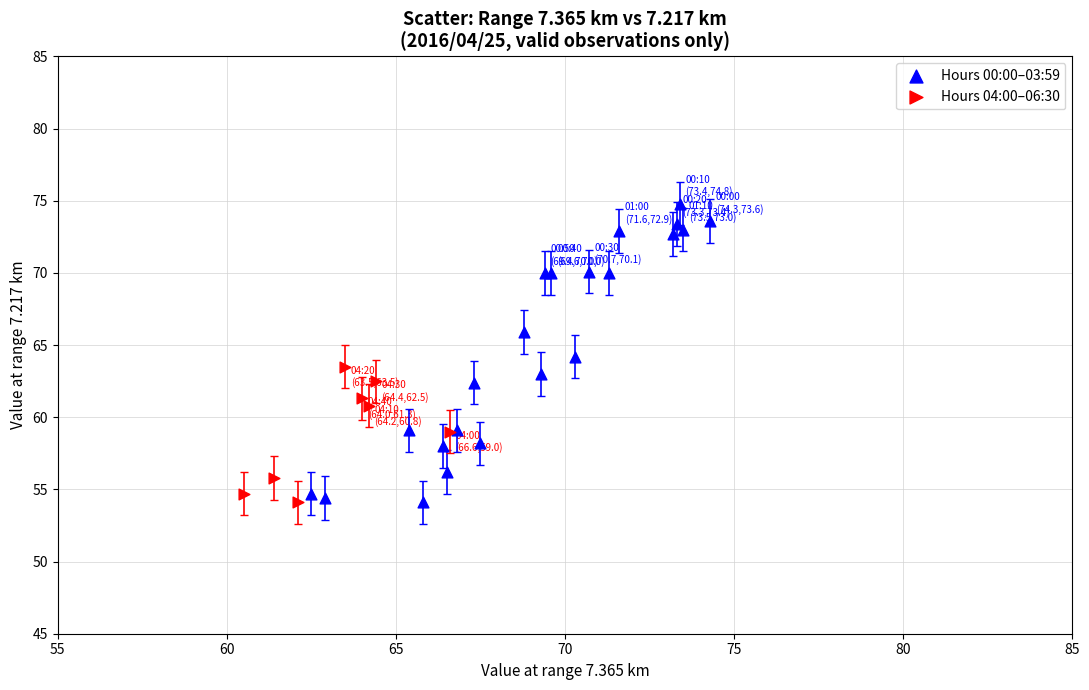

Which series has the widest spread of Y values?

Hours 00:00–03:59